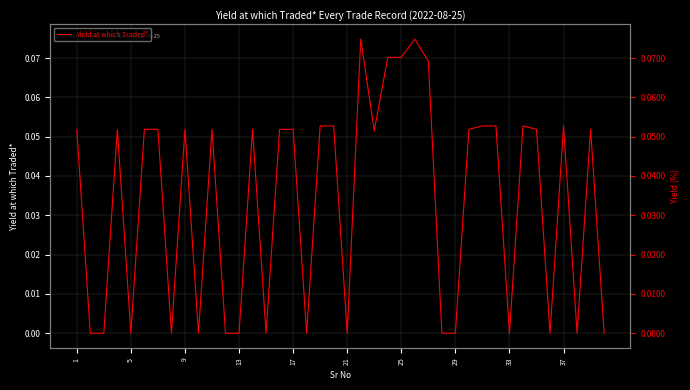

True or false: the data shows 0.1 at 22.

True